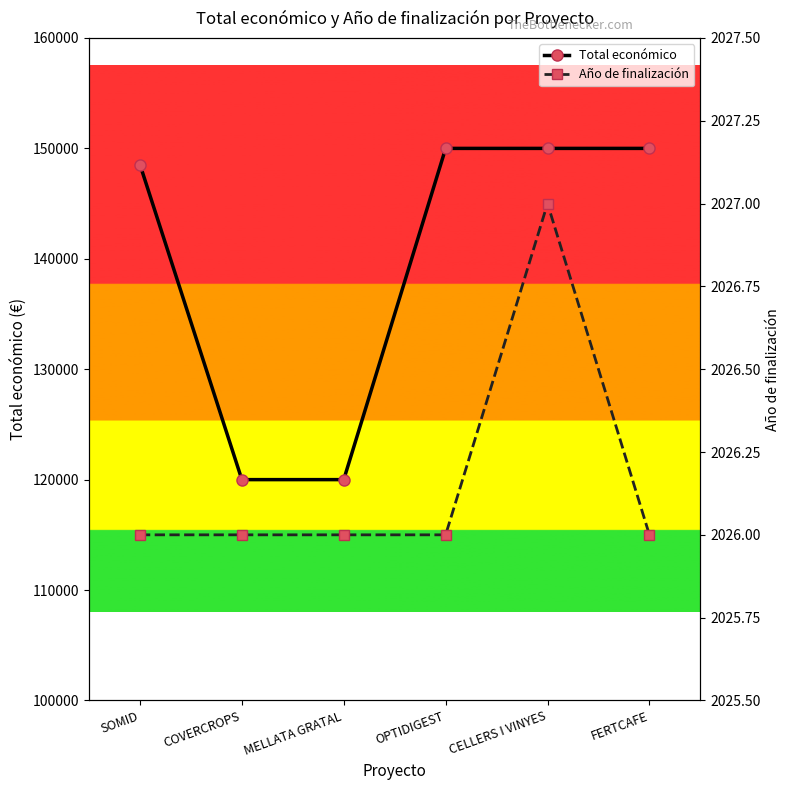

Which has a higher value, FERTCAFE or OPTIDIGEST?

FERTCAFE